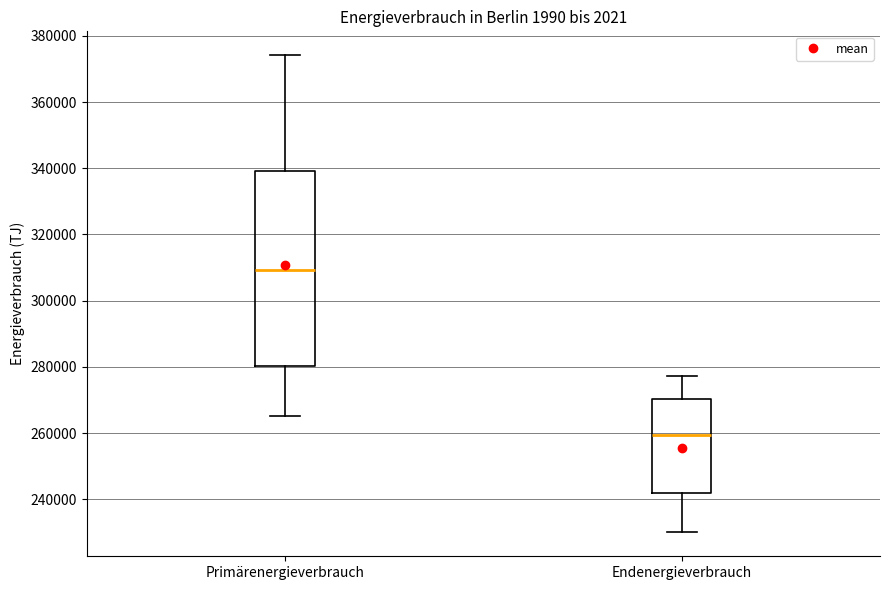

Reading left to right, transcribe this box plot: for each box, give where its median line is, the range the box spans, and where its two whiskers end, as read against the y-axis. The values are not printed on the chart, so give them approximately, as read against the axis.

Primärenergieverbrauch: median 310000, box 280000 to 340000, whiskers 264000 to 374000
Endenergieverbrauch: median 260000, box 242000 to 270000, whiskers 230000 to 278000